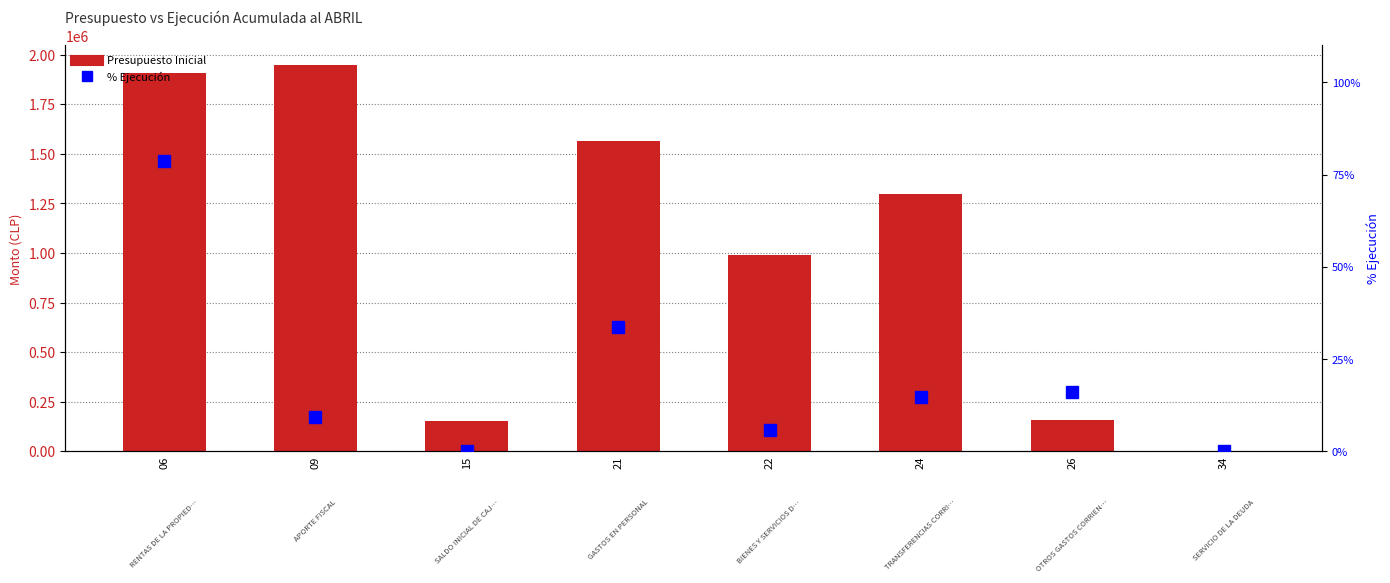

Rank the categories by Presupuesto Inicial value from lowest to highest.

34, 15, 26, 22, 24, 21, 06, 09